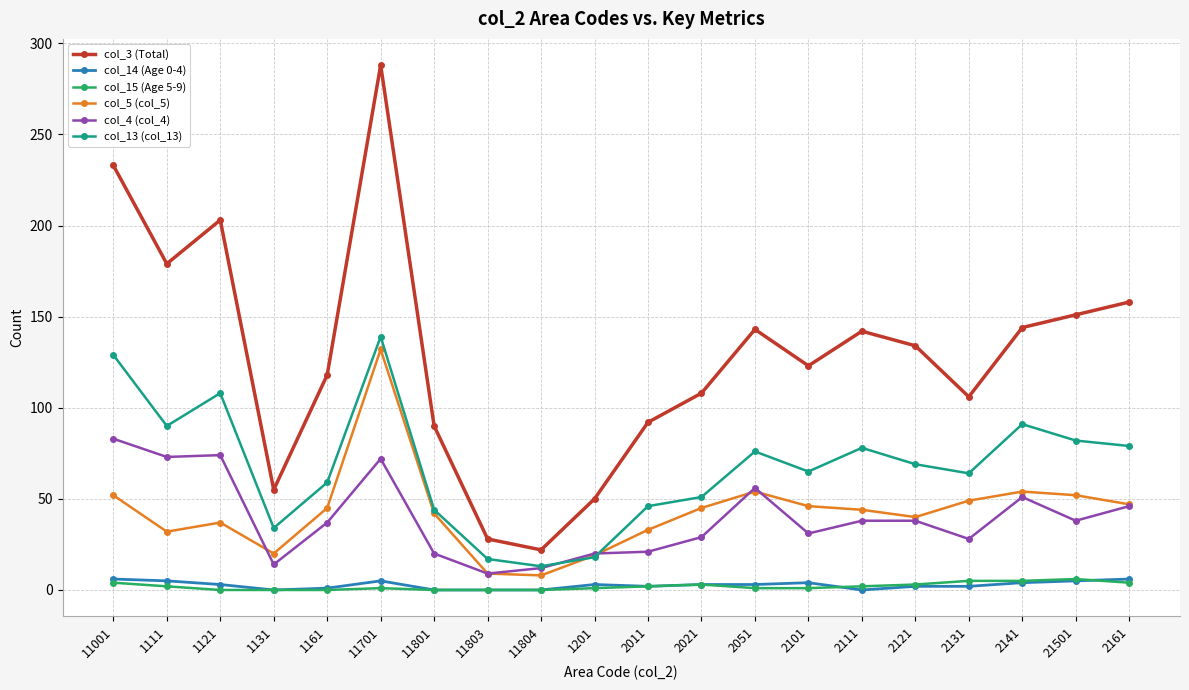

What is the greatest value displayed?

288